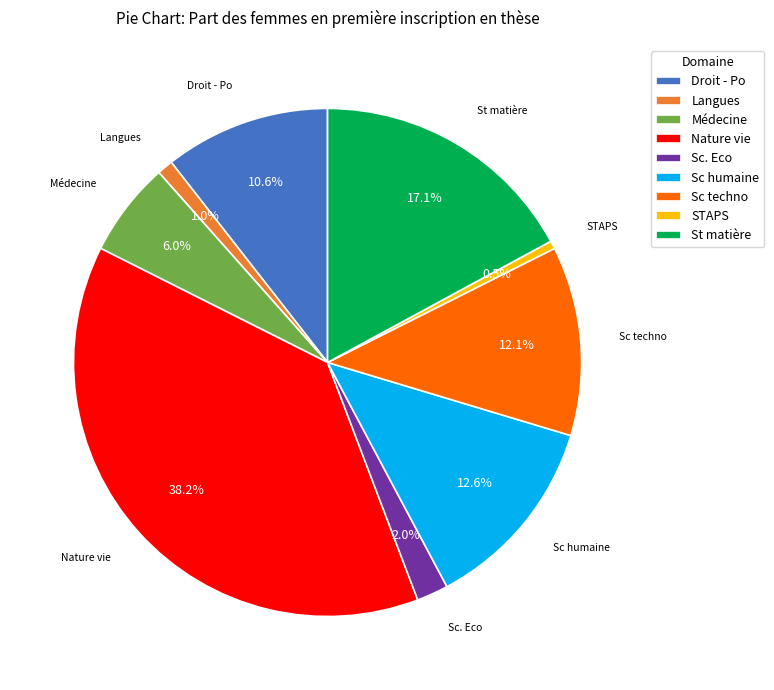

Which category has the smallest portion of the pie?

STAPS